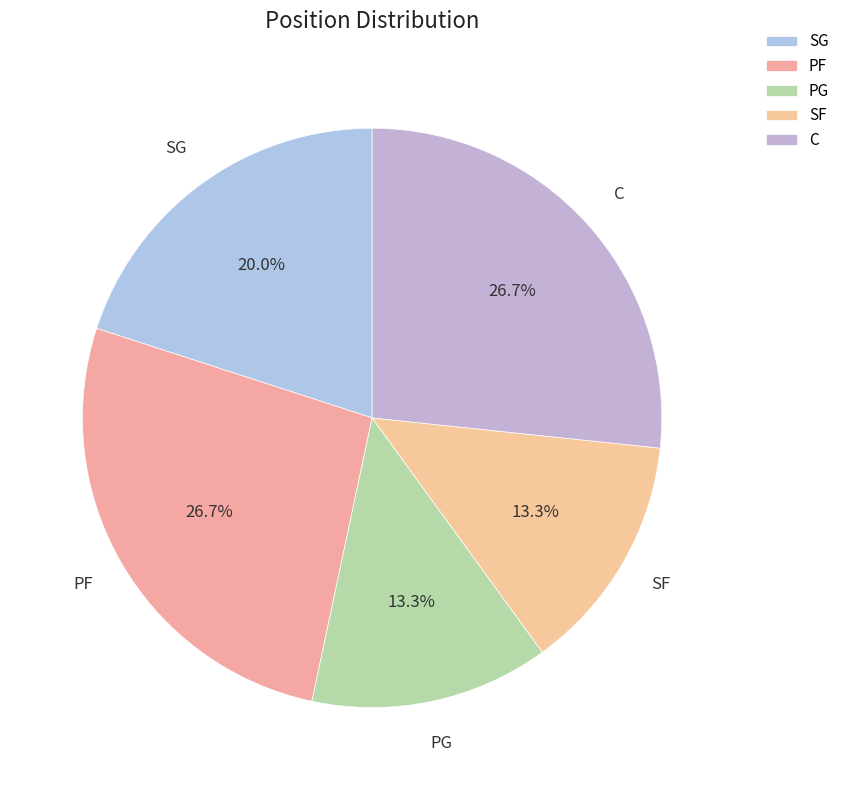

What percentage do PG and C together represent?

40.0%